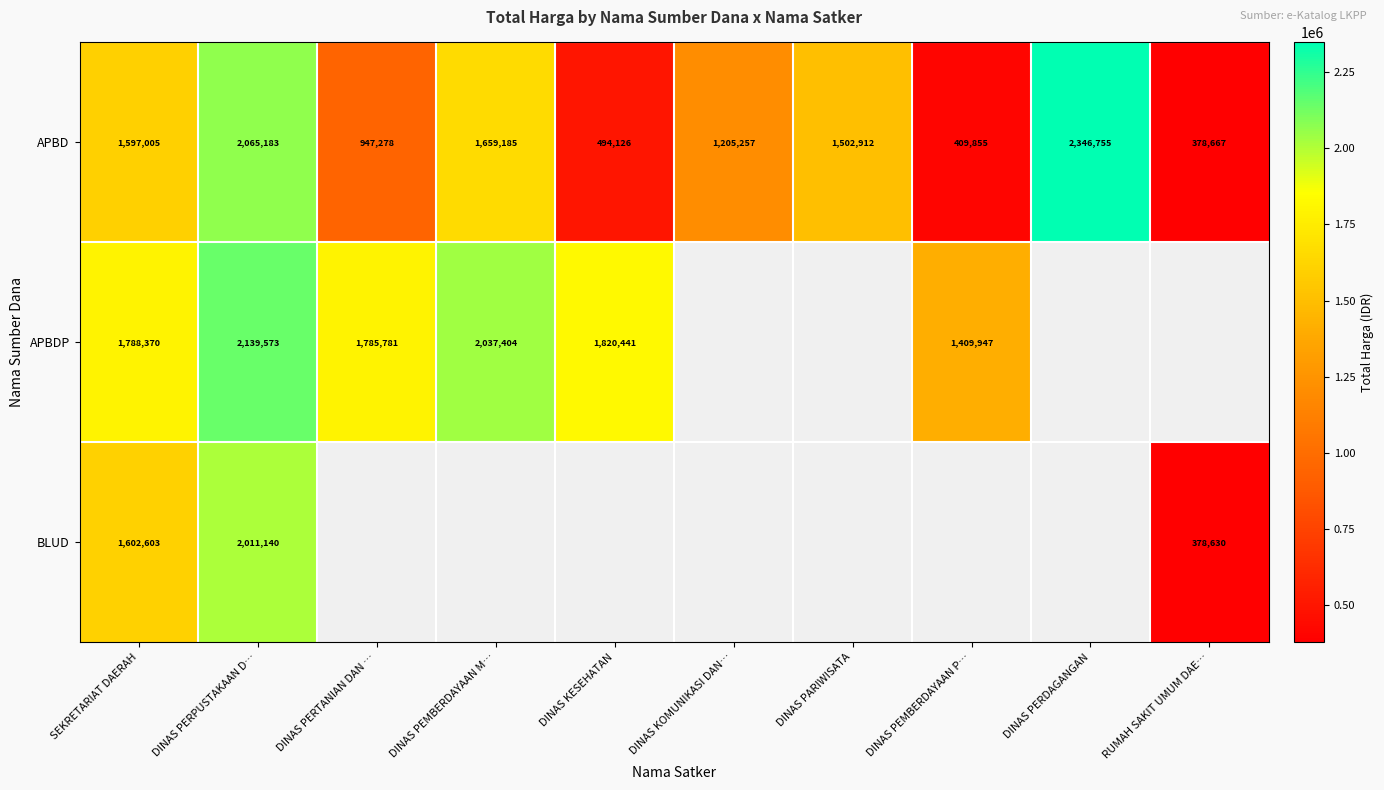

What is the difference between the second highest and second lowest values in the APBD series?

1655328